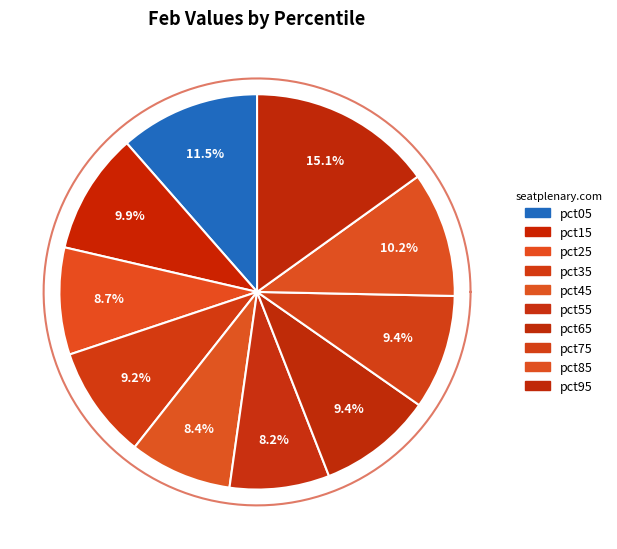

Is there a majority slice in this chart?

No